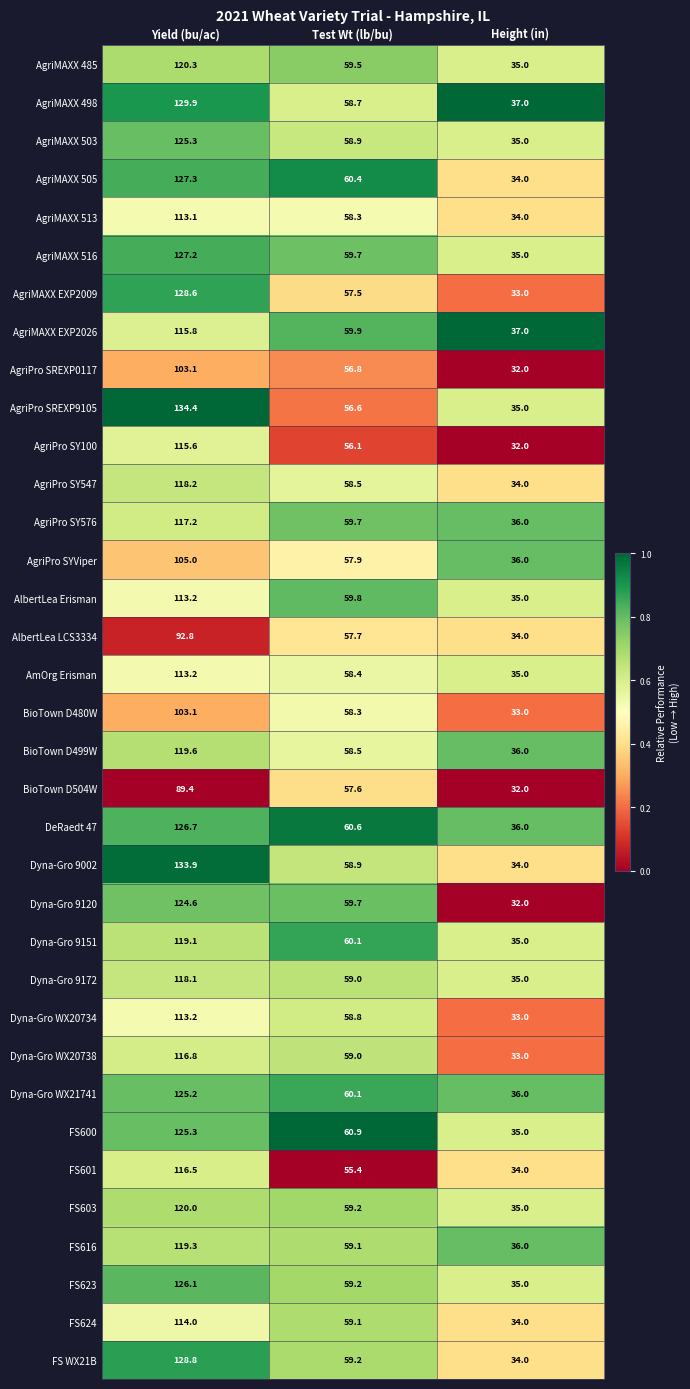

Rank the categories by AgriPro SY576 value from lowest to highest.

Height (in), Test Wt (lb/bu), Yield (bu/ac)